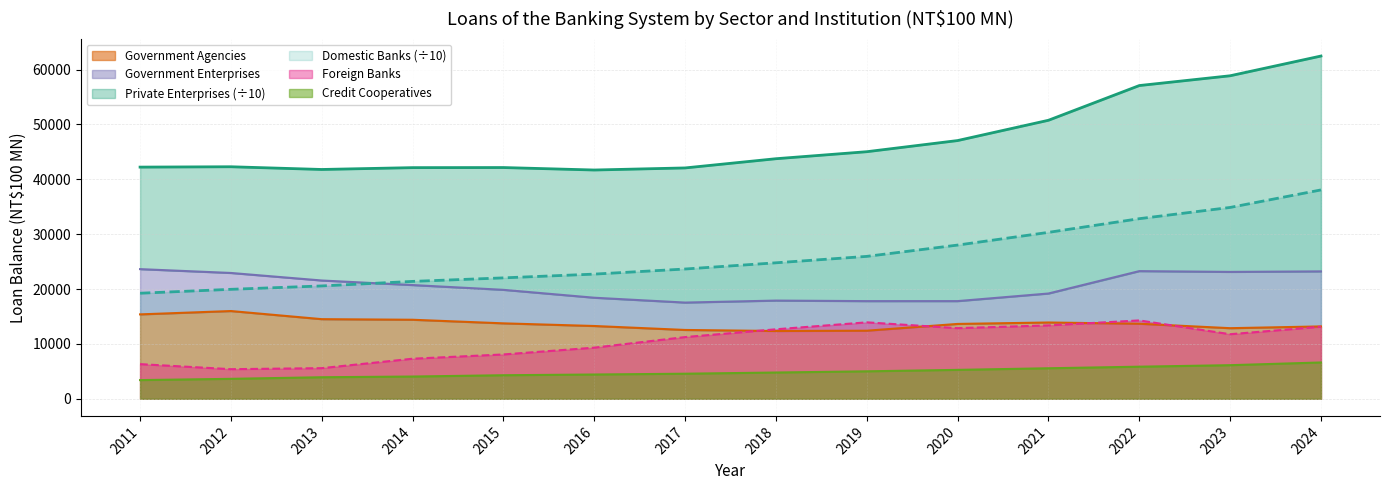

Is it true that Government Agencies equals 12862.0 at 2023?

True